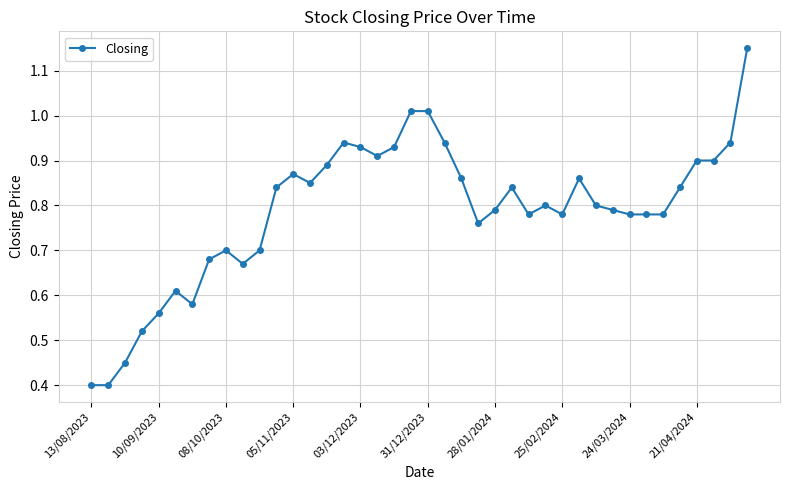

What is the sum of all values?

31.5